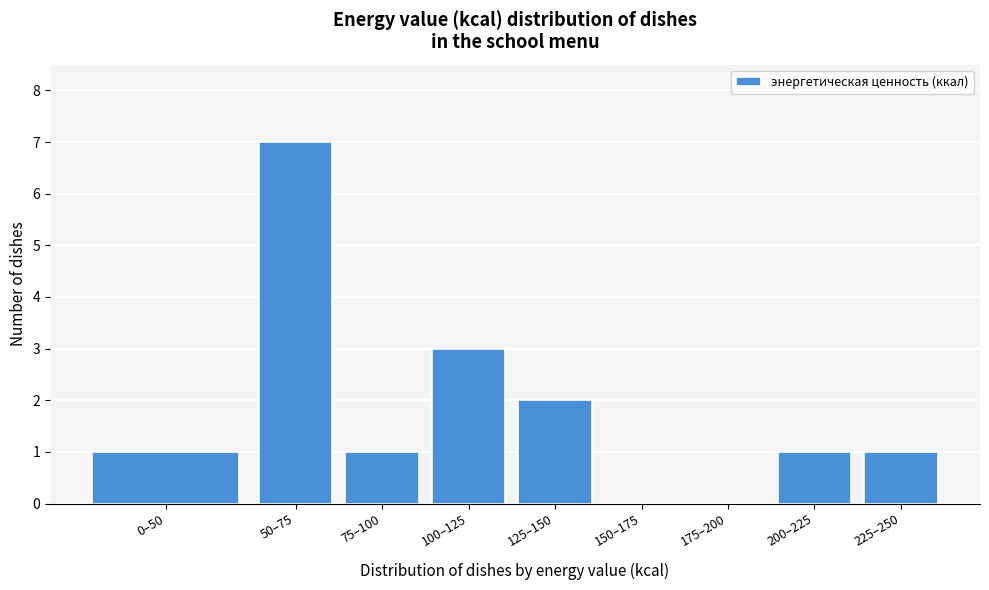

Reading left to right, extract all data points from this chart.

0–50=1	50–75=7	75–100=1	100–125=3	125–150=2	150–175=0	175–200=0	200–225=1	225–250=1